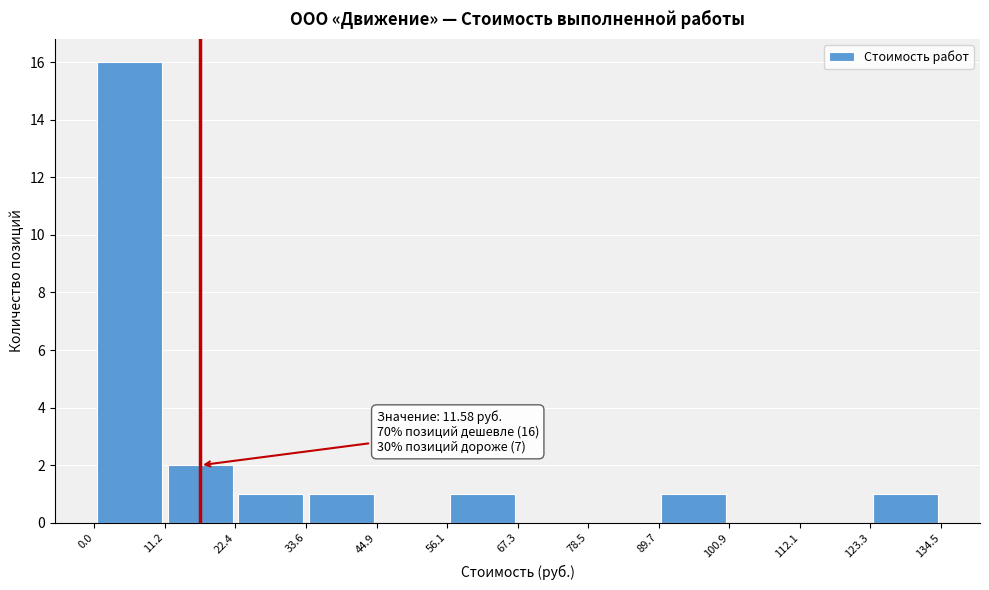

Over which range of the x-axis is the bar tallest?

0.0 to 11.2